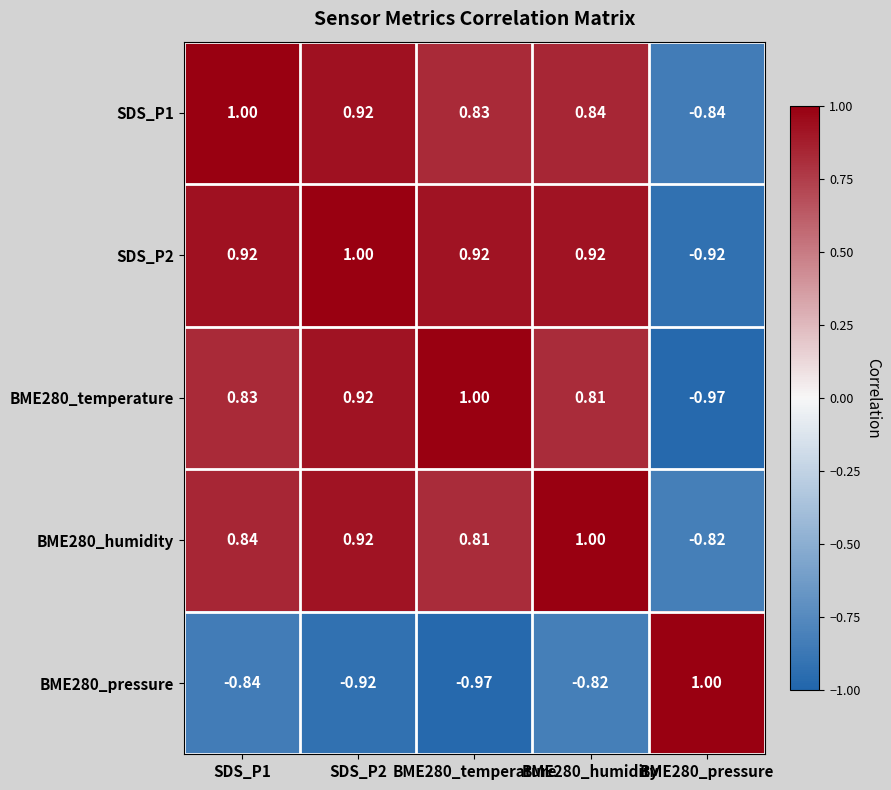

Is the value of SDS_P1 at SDS_P2 greater than the value of BME280_temperature at SDS_P1?

Yes